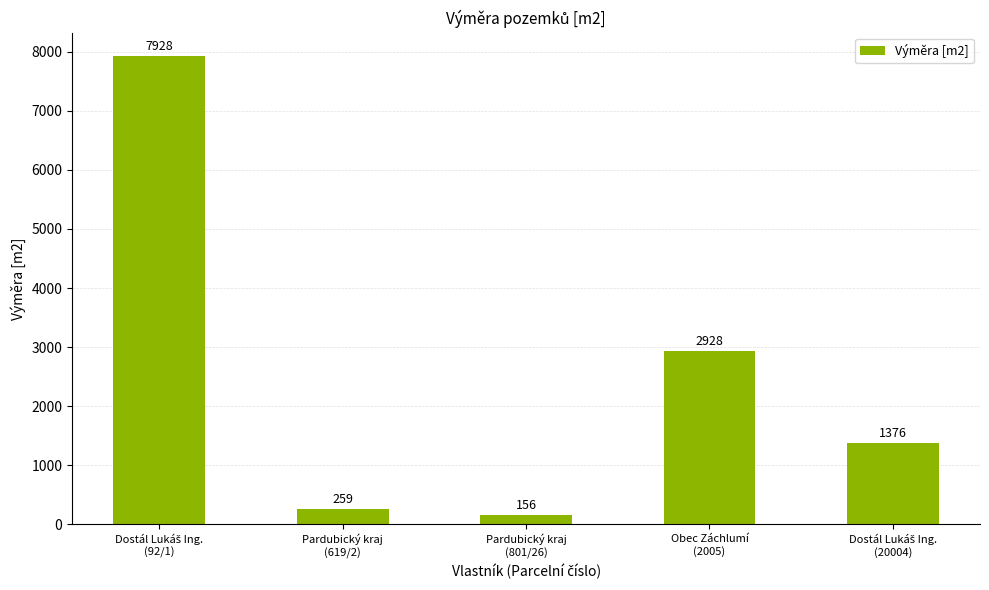

Reading left to right, what are all the values shown in this chart?

7928	259	156	2928	1376